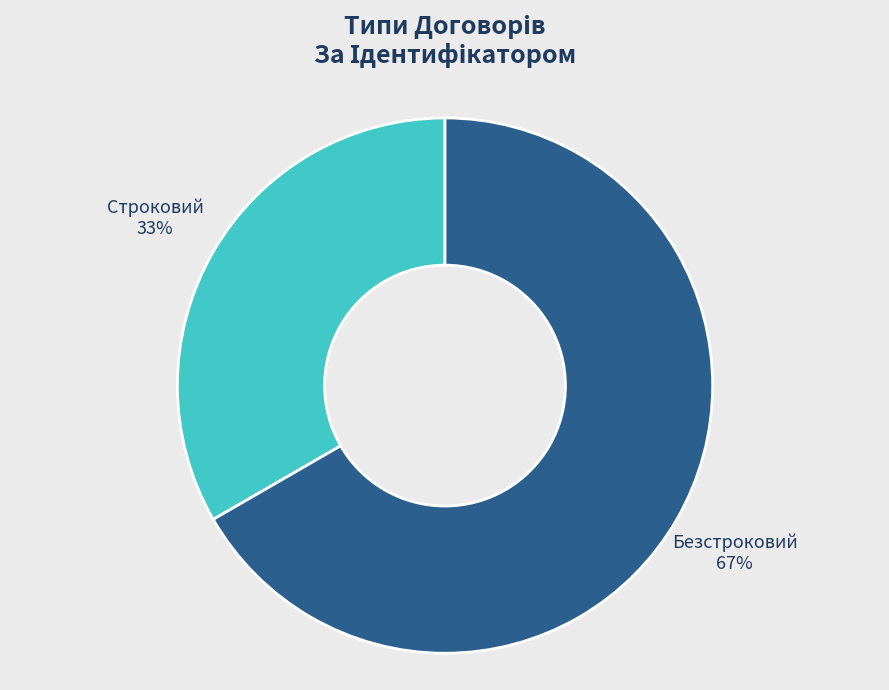

To the nearest percent, what is the combined percentage of Безстроковий and Строковий?

100%